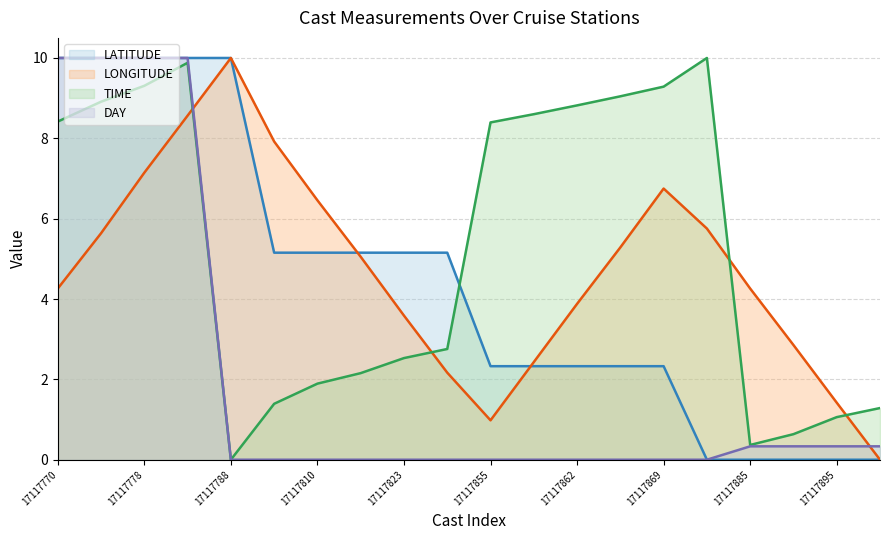

What value does the LATITUDE series have at 17117781?

10.0